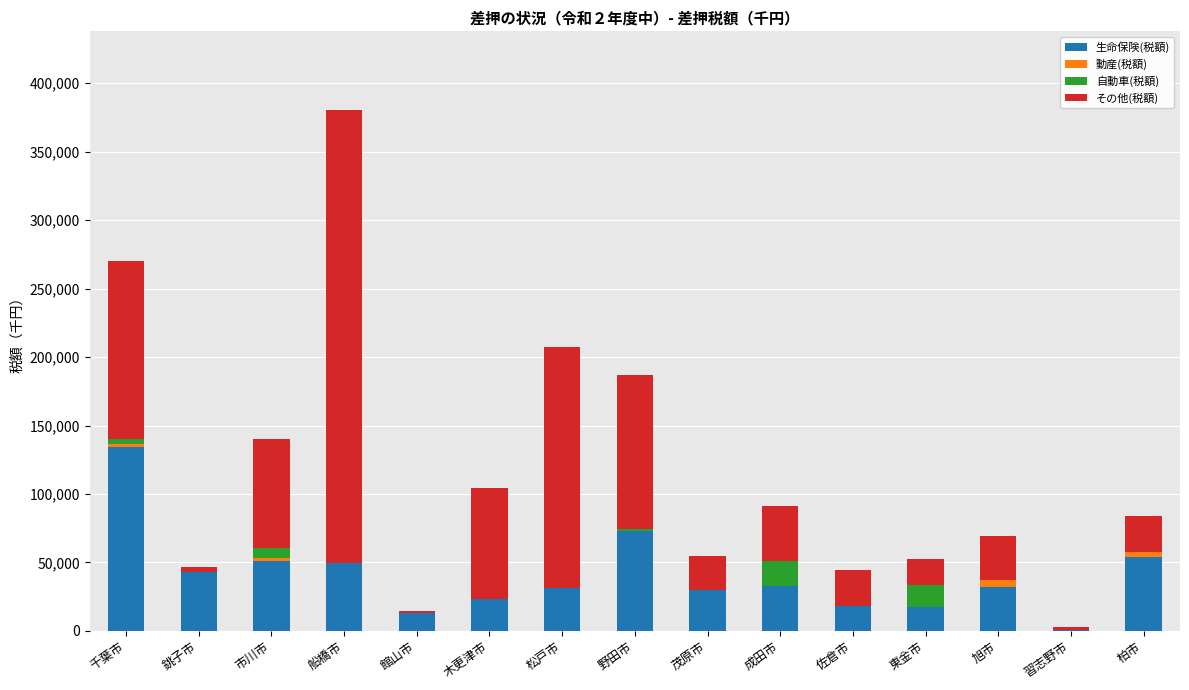

What is the sum of all 生命保険(税額) values?

603327